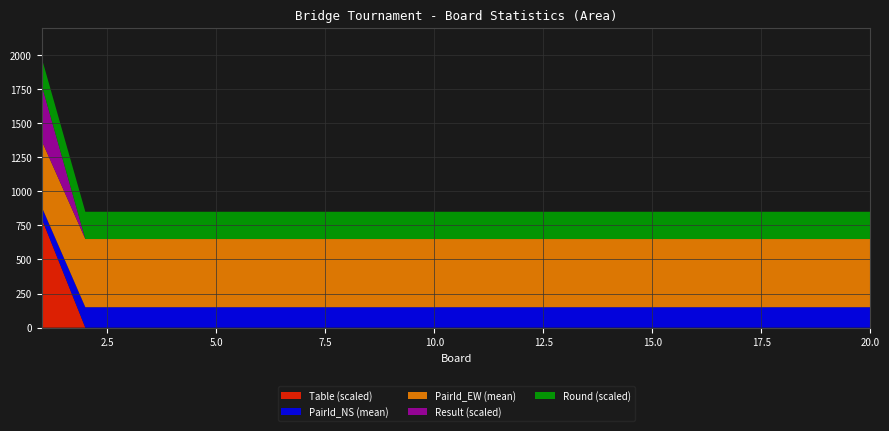

What are all the series names shown in the legend?

Table (scaled), PairId_NS (mean), PairId_EW (mean), Result (scaled), Round (scaled)